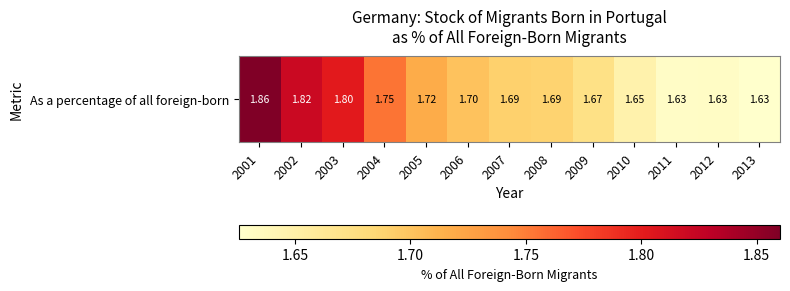

Rank the categories by value from lowest to highest.

2013, 2011, 2012, 2010, 2009, 2008, 2007, 2006, 2005, 2004, 2003, 2002, 2001